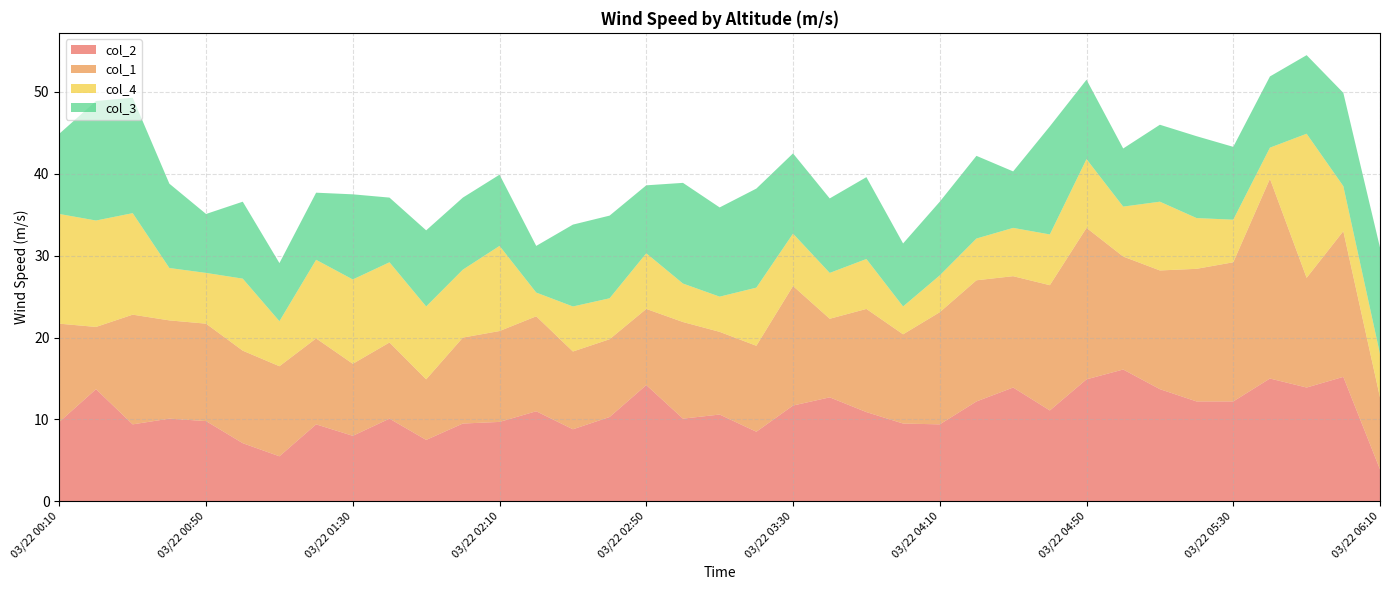

Reading right to left, what are all the values shown in this chart?

col_2: 03/22 06:10=3.9	03/22 06:00=15.2	03/22 05:50=13.9	03/22 05:40=15.0	03/22 05:30=12.2	03/22 05:20=12.2	03/22 05:10=13.7	03/22 05:00=16.1	03/22 04:50=14.9	03/22 04:40=11.1	03/22 04:30=13.9	03/22 04:20=12.2	03/22 04:10=9.4	03/22 04:00=9.5	03/22 03:50=10.9	03/22 03:40=12.7	03/22 03:30=11.7	03/22 03:20=8.5	03/22 03:10=10.6	03/22 03:00=10.1	03/22 02:50=14.2	03/22 02:40=10.3	03/22 02:30=8.8	03/22 02:20=11.0	03/22 02:10=9.7	03/22 02:00=9.5	03/22 01:50=7.5	03/22 01:40=10.1	03/22 01:30=8.0	03/22 01:20=9.4	03/22 01:10=5.5	03/22 01:00=7.1	03/22 00:50=9.8	03/22 00:40=10.1	03/22 00:30=9.4	03/22 00:20=13.7	03/22 00:10=9.7
col_1: 03/22 06:10=8.8	03/22 06:00=17.8	03/22 05:50=13.4	03/22 05:40=24.4	03/22 05:30=17.0	03/22 05:20=16.2	03/22 05:10=14.5	03/22 05:00=13.8	03/22 04:50=18.5	03/22 04:40=15.3	03/22 04:30=13.6	03/22 04:20=14.8	03/22 04:10=13.7	03/22 04:00=10.9	03/22 03:50=12.6	03/22 03:40=9.6	03/22 03:30=14.6	03/22 03:20=10.5	03/22 03:10=10.1	03/22 03:00=11.8	03/22 02:50=9.3	03/22 02:40=9.5	03/22 02:30=9.5	03/22 02:20=11.6	03/22 02:10=11.1	03/22 02:00=10.5	03/22 01:50=7.4	03/22 01:40=9.3	03/22 01:30=8.8	03/22 01:20=10.5	03/22 01:10=11.0	03/22 01:00=11.3	03/22 00:50=11.9	03/22 00:40=12.0	03/22 00:30=13.4	03/22 00:20=7.6	03/22 00:10=12.0
col_4: 03/22 06:10=5.3	03/22 06:00=5.5	03/22 05:50=17.6	03/22 05:40=3.8	03/22 05:30=5.2	03/22 05:20=6.2	03/22 05:10=8.4	03/22 05:00=6.1	03/22 04:50=8.4	03/22 04:40=6.2	03/22 04:30=5.9	03/22 04:20=5.1	03/22 04:10=4.5	03/22 04:00=3.4	03/22 03:50=6.1	03/22 03:40=5.6	03/22 03:30=6.4	03/22 03:20=7.1	03/22 03:10=4.3	03/22 03:00=4.7	03/22 02:50=6.8	03/22 02:40=5.0	03/22 02:30=5.5	03/22 02:20=2.9	03/22 02:10=10.4	03/22 02:00=8.3	03/22 01:50=8.9	03/22 01:40=9.8	03/22 01:30=10.3	03/22 01:20=9.6	03/22 01:10=5.5	03/22 01:00=8.8	03/22 00:50=6.2	03/22 00:40=6.4	03/22 00:30=12.4	03/22 00:20=13.0	03/22 00:10=13.4
col_3: 03/22 06:10=13.0	03/22 06:00=11.4	03/22 05:50=9.6	03/22 05:40=8.7	03/22 05:30=8.9	03/22 05:20=10.0	03/22 05:10=9.4	03/22 05:00=7.1	03/22 04:50=9.7	03/22 04:40=13.2	03/22 04:30=6.9	03/22 04:20=10.1	03/22 04:10=9.0	03/22 04:00=7.7	03/22 03:50=10.0	03/22 03:40=9.1	03/22 03:30=9.8	03/22 03:20=12.1	03/22 03:10=10.9	03/22 03:00=12.3	03/22 02:50=8.3	03/22 02:40=10.1	03/22 02:30=10.0	03/22 02:20=5.7	03/22 02:10=8.7	03/22 02:00=8.8	03/22 01:50=9.3	03/22 01:40=7.9	03/22 01:30=10.4	03/22 01:20=8.2	03/22 01:10=7.1	03/22 01:00=9.4	03/22 00:50=7.2	03/22 00:40=10.3	03/22 00:30=14.1	03/22 00:20=14.6	03/22 00:10=9.8